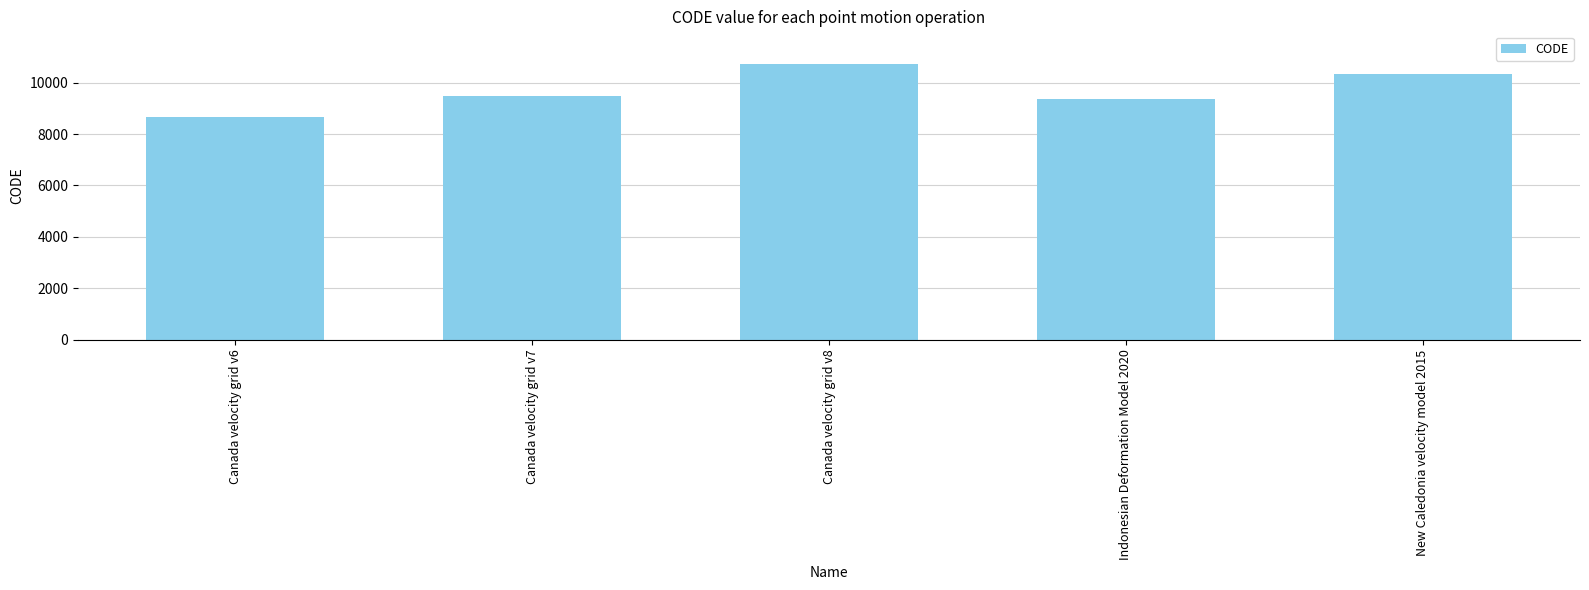

What is the average value?

9713